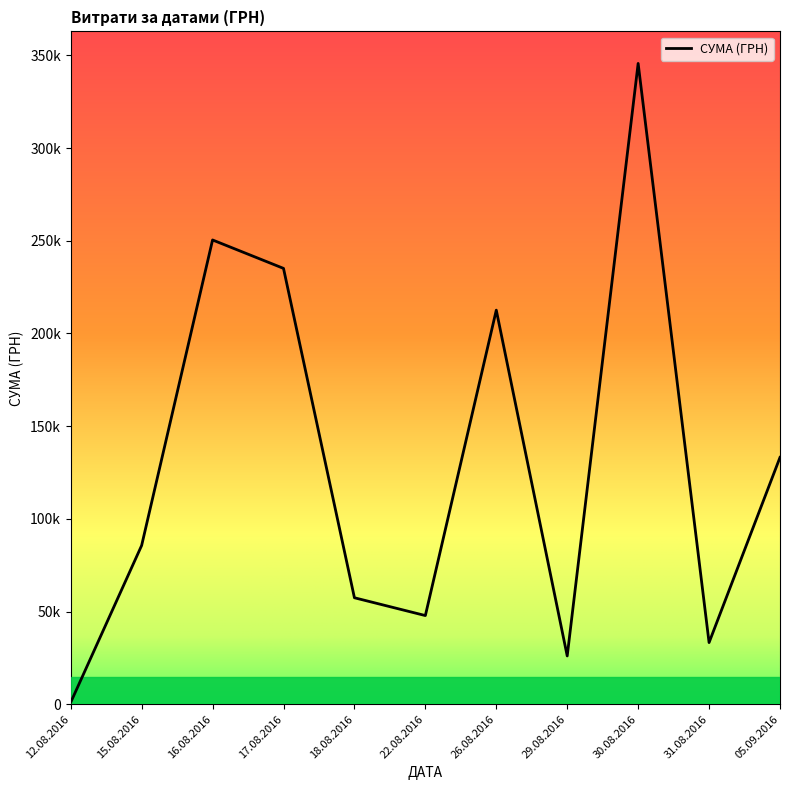

Rank the categories by value from lowest to highest.

12.08.2016, 29.08.2016, 31.08.2016, 22.08.2016, 18.08.2016, 15.08.2016, 05.09.2016, 26.08.2016, 17.08.2016, 16.08.2016, 30.08.2016